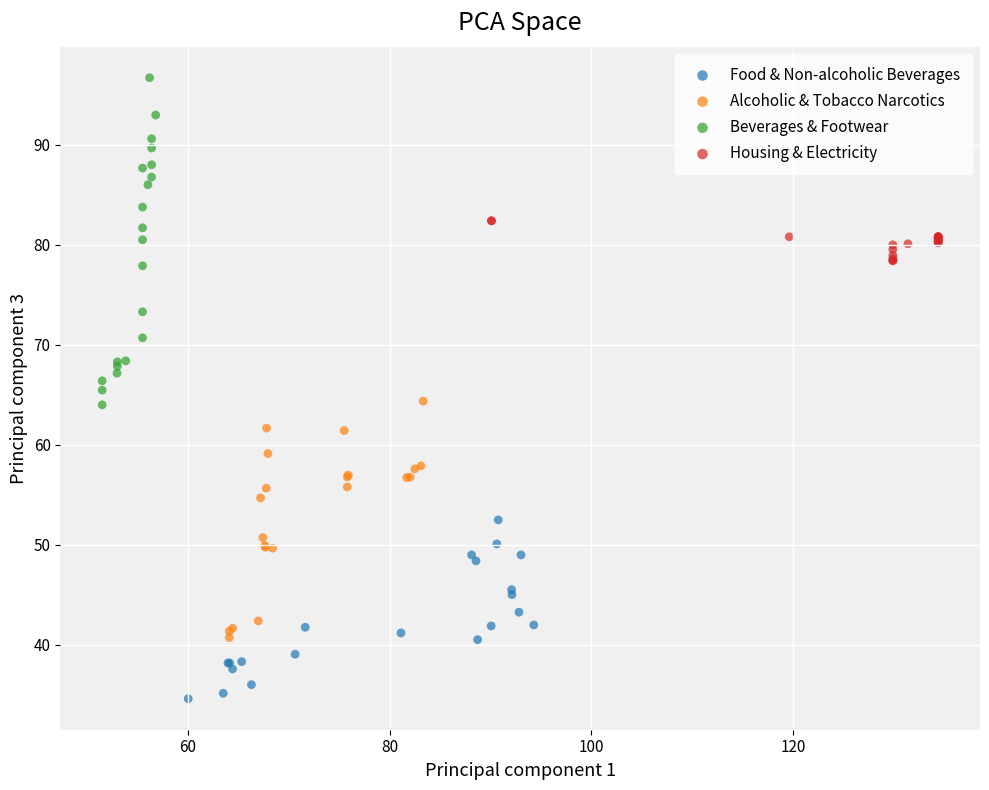

Which series contains the lowest Y value?

Food & Non-alcoholic Beverages